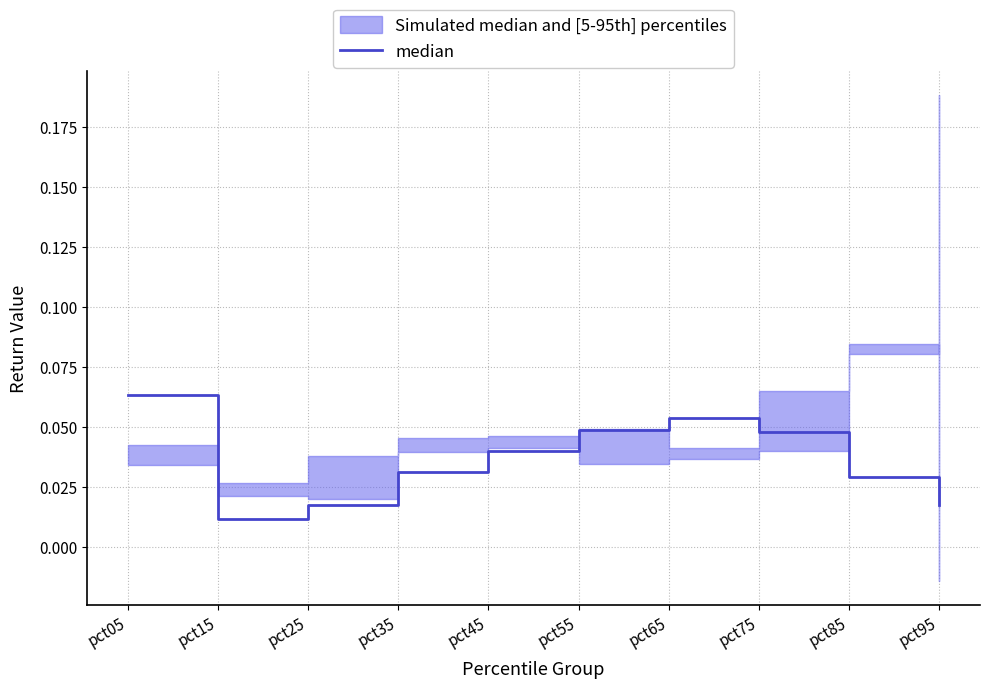

What is the value of the 7th point from the left?

0.1